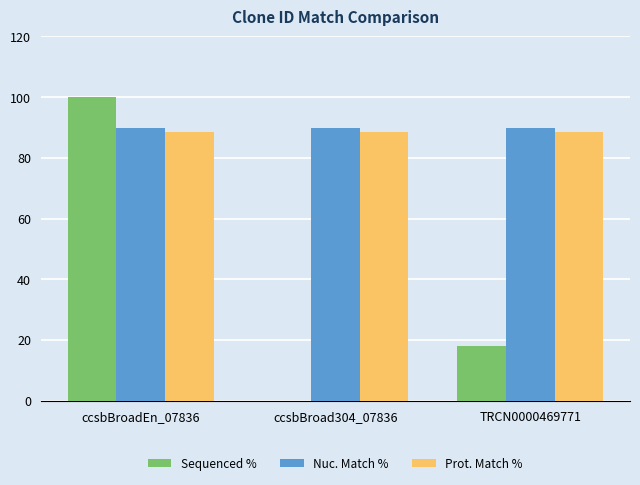

Count the Sequenced % values in the range 0 to 100.

3